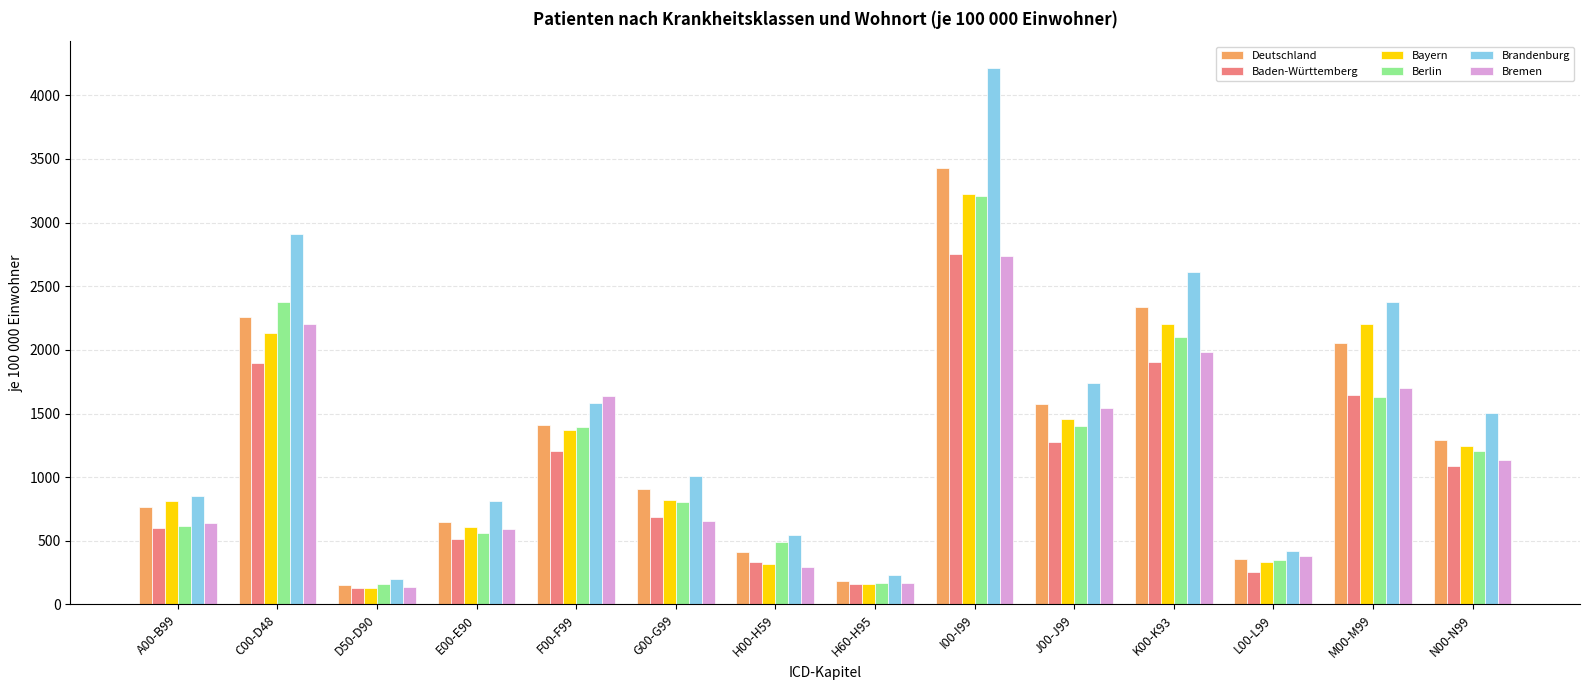

What is the minimum value shown in the chart?

127.8